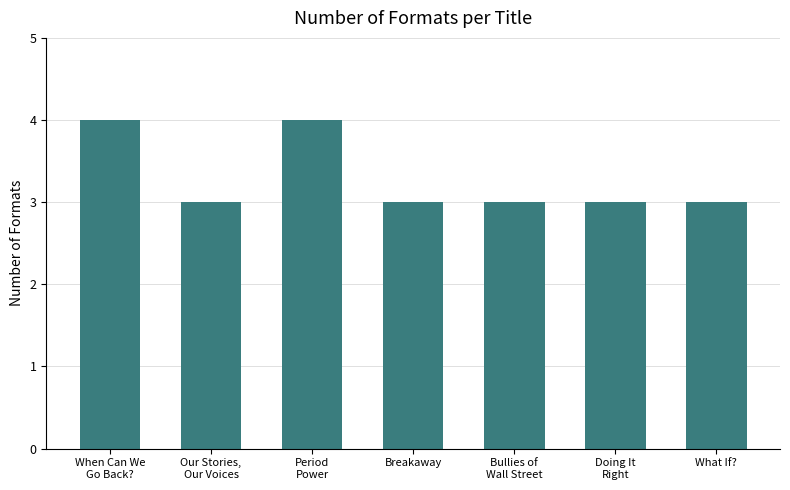

Reading left to right, extract all data points from this chart.

When Can We
Go Back?=4	Our Stories,
Our Voices=3	Period
Power=4	Breakaway=3	Bullies of
Wall Street=3	Doing It
Right=3	What If?=3